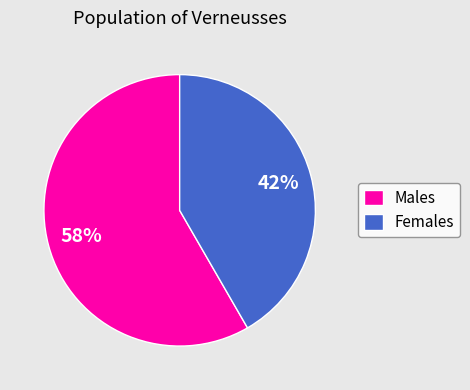

To the nearest percent, what portion does Females represent?

42%